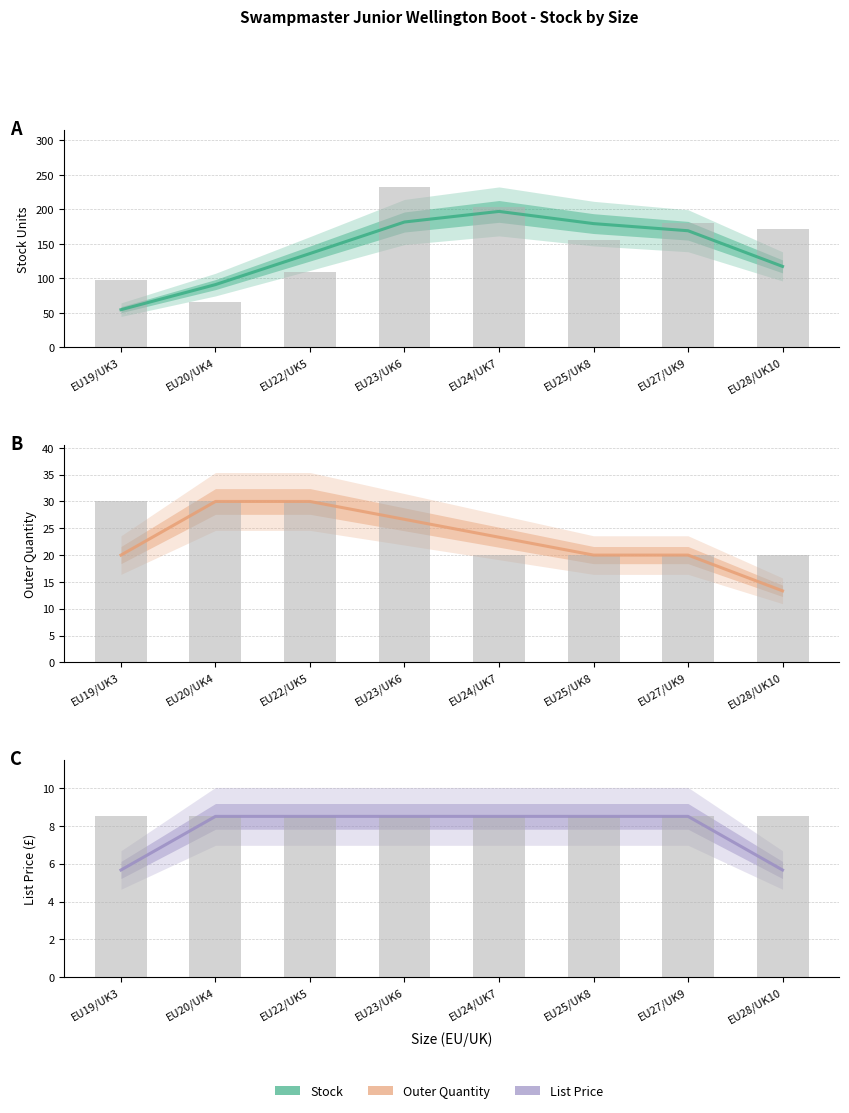

Which series has the largest range (max minus min)?

Stock